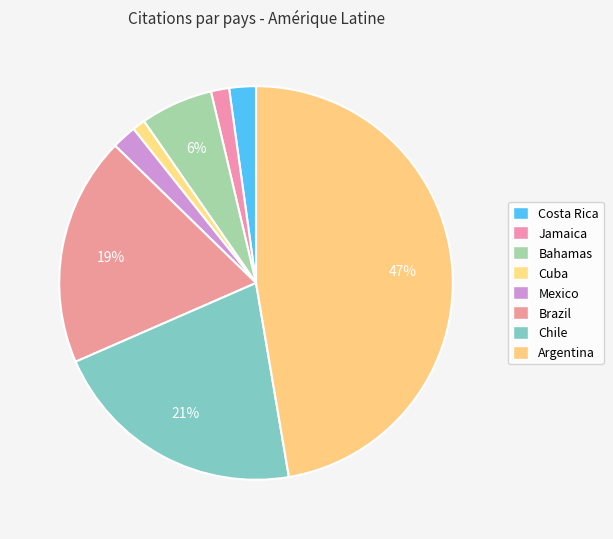

To the nearest percent, what is the difference between the Costa Rica and Chile slice percentages?

19%